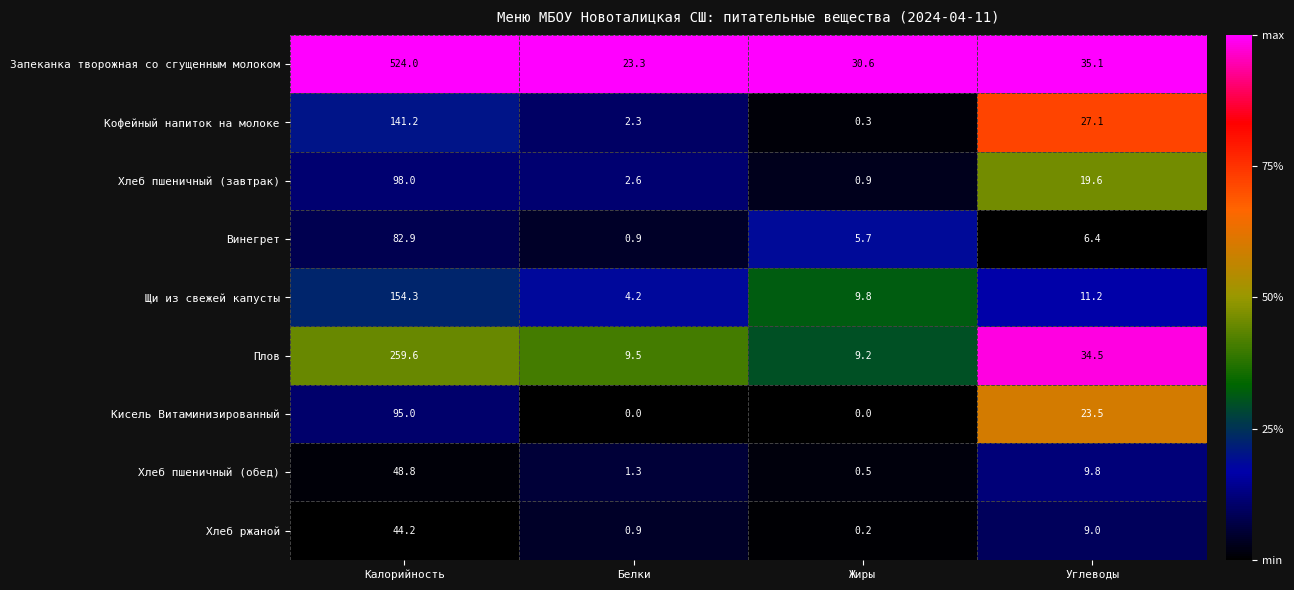

At which category is the sum across all series the highest?

Калорийность